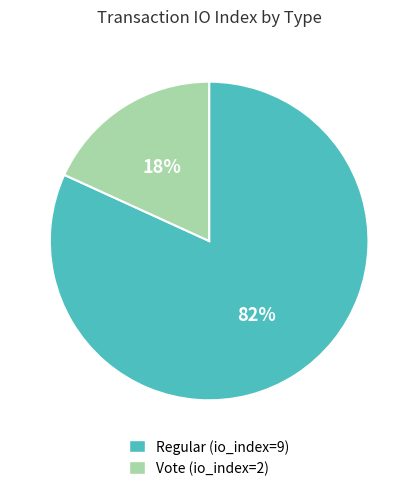

To the nearest percent, what percentage of the pie is Regular (io_index=9)?

82%